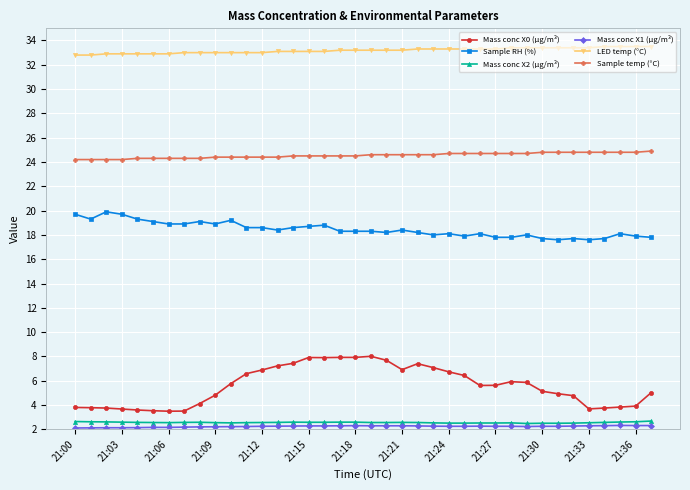

Does the chart display data point markers on the line(s)?

Yes